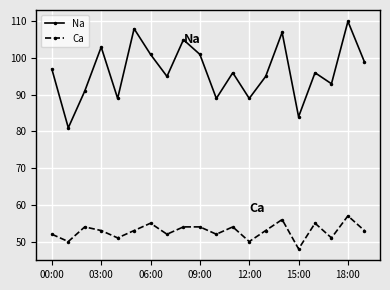

What is the lowest value of the Ca series?

48